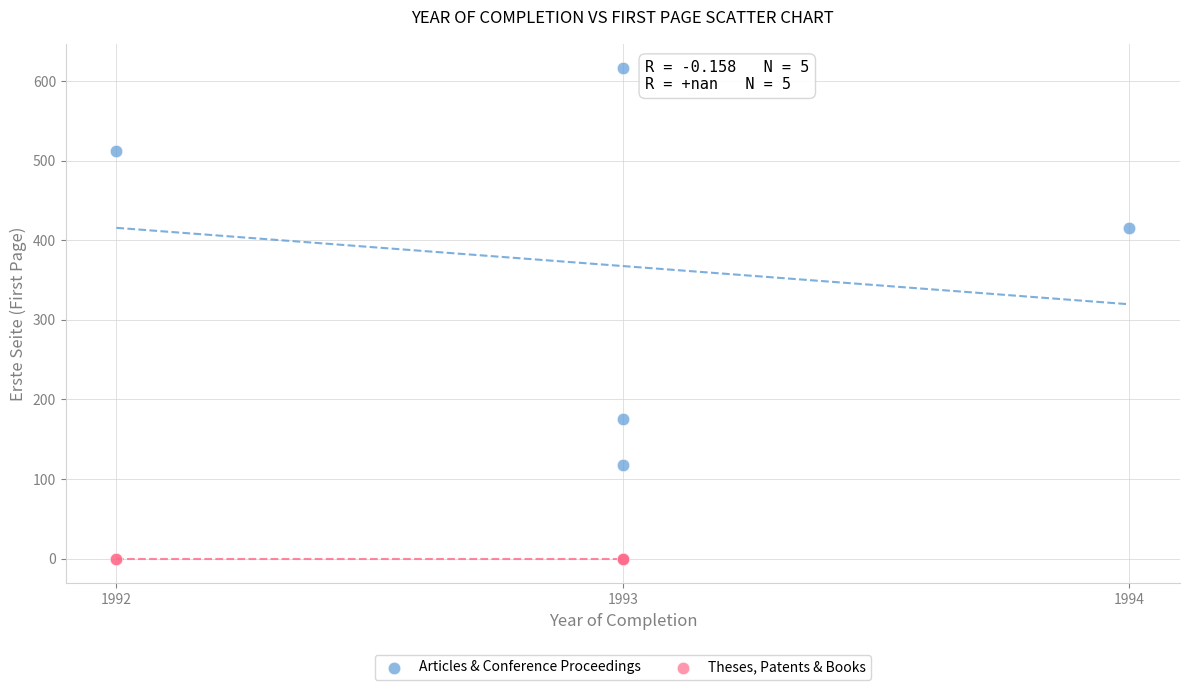

Which series reaches the minimum Y coordinate?

Theses, Patents & Books